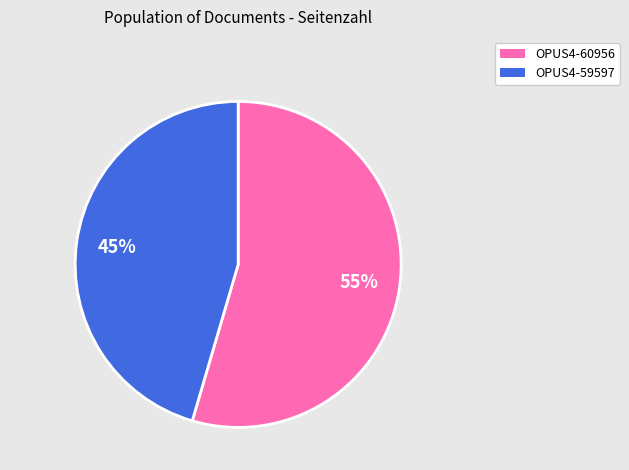

To the nearest percent, what is the average slice percentage?

50%